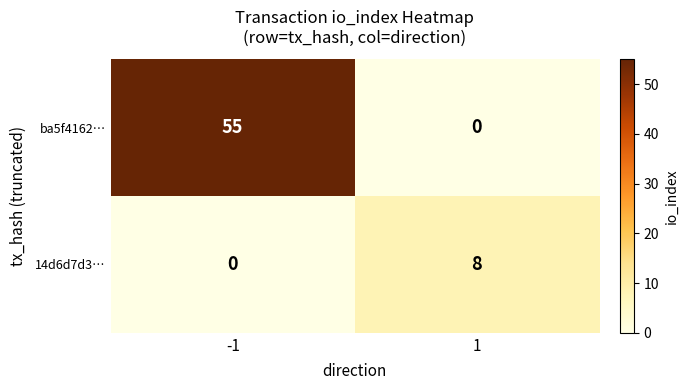

What is the spread (max minus min) of values at 1?

8